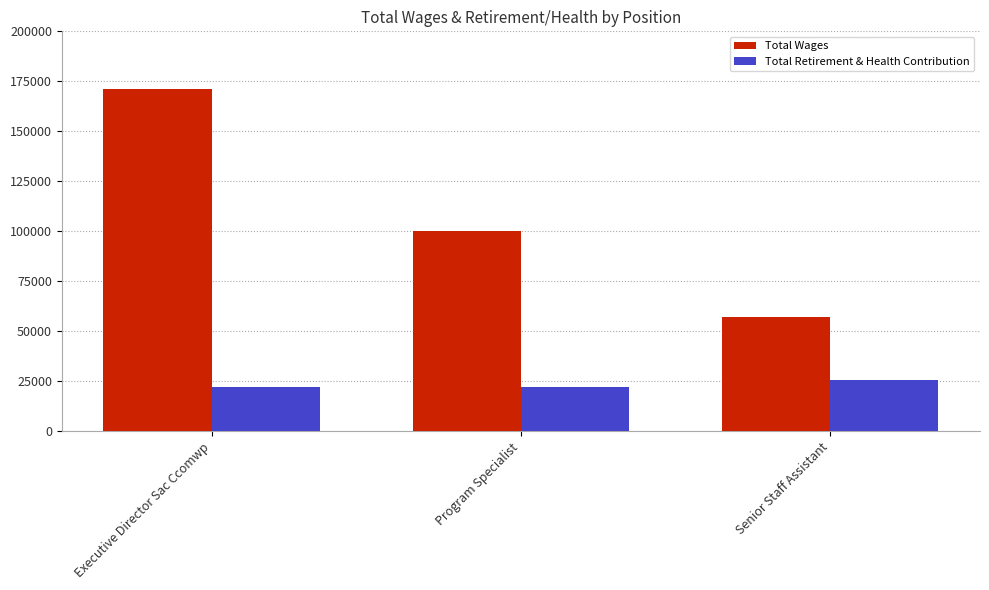

What is the difference between the maximum and second lowest values in the Total Wages series?

70972